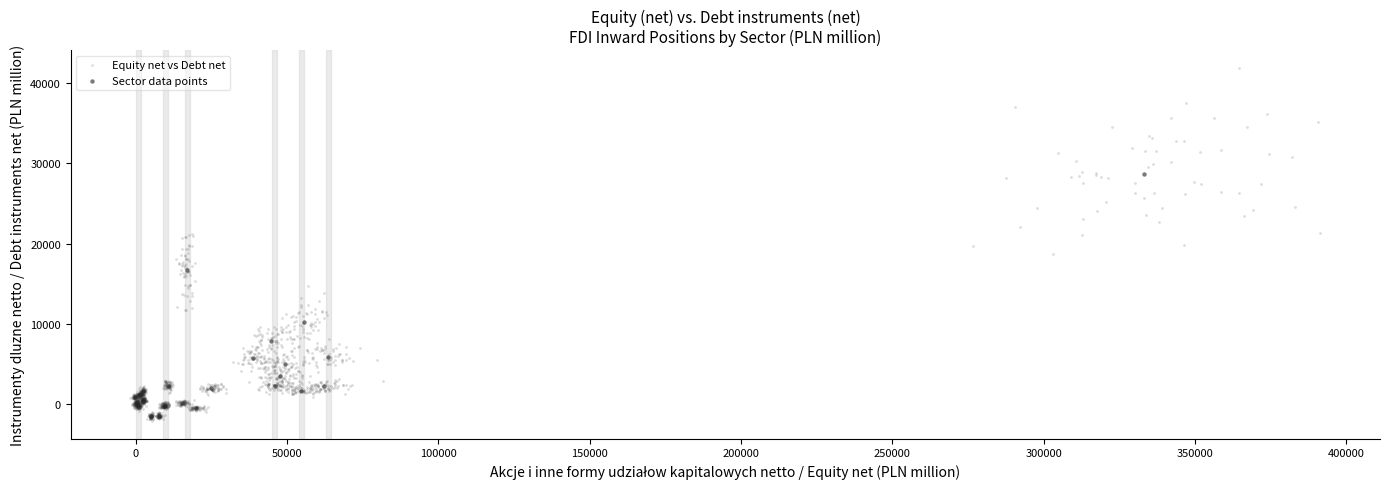

Which series reaches the maximum Y coordinate?

Equity net vs Debt net